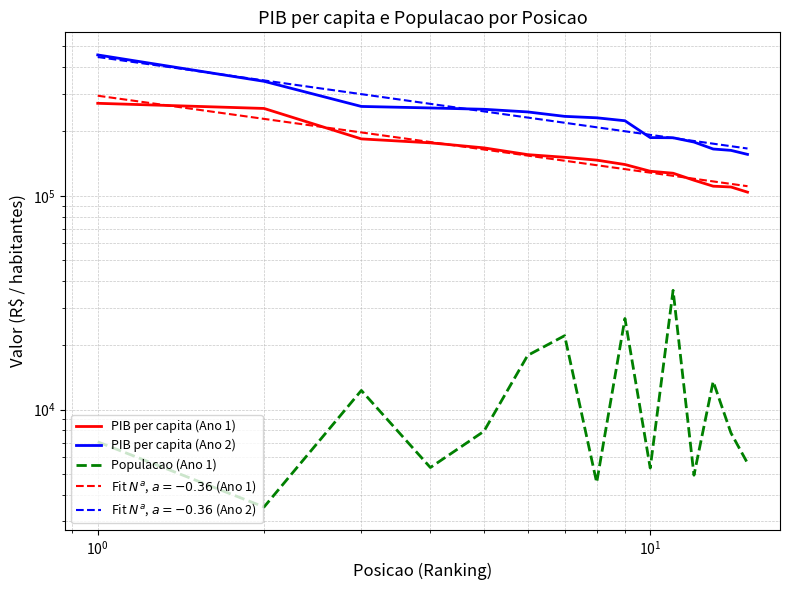

Does the chart have visible grid lines?

Yes